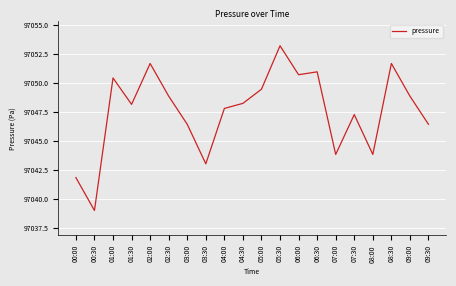

Which has a higher value, 08:30 or 06:30?

08:30